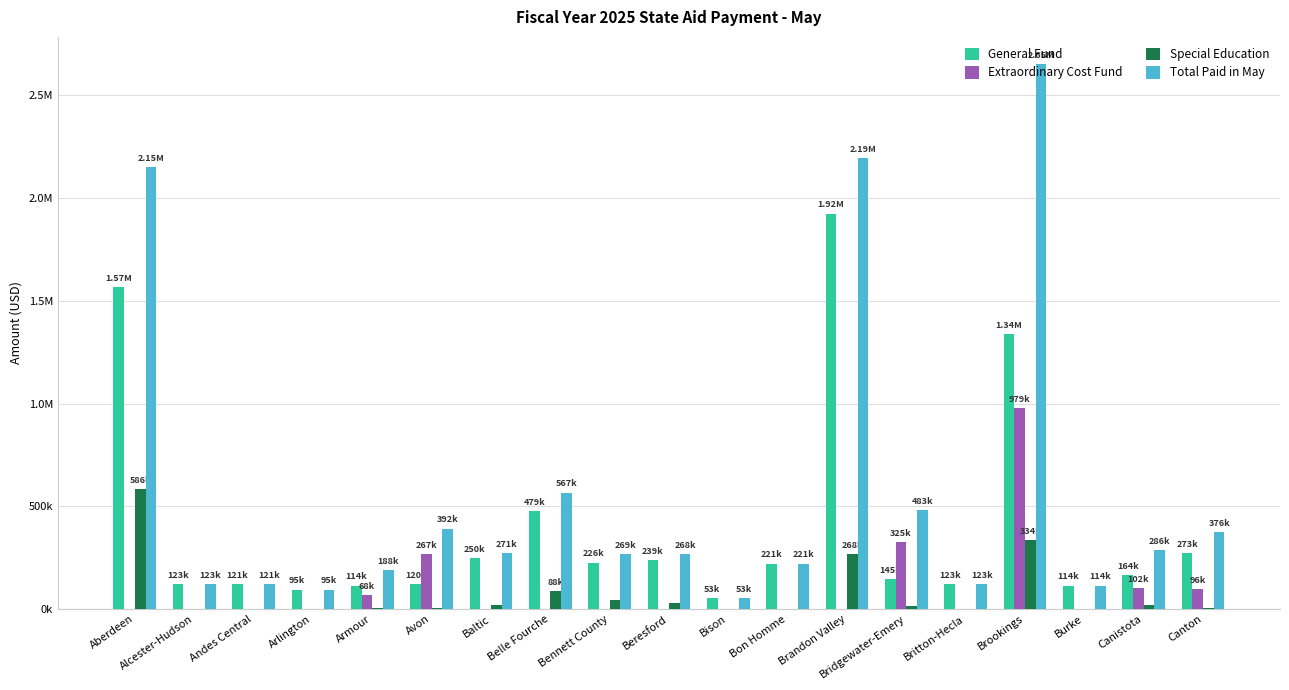

At which label does General Fund reach its minimum?

Bison